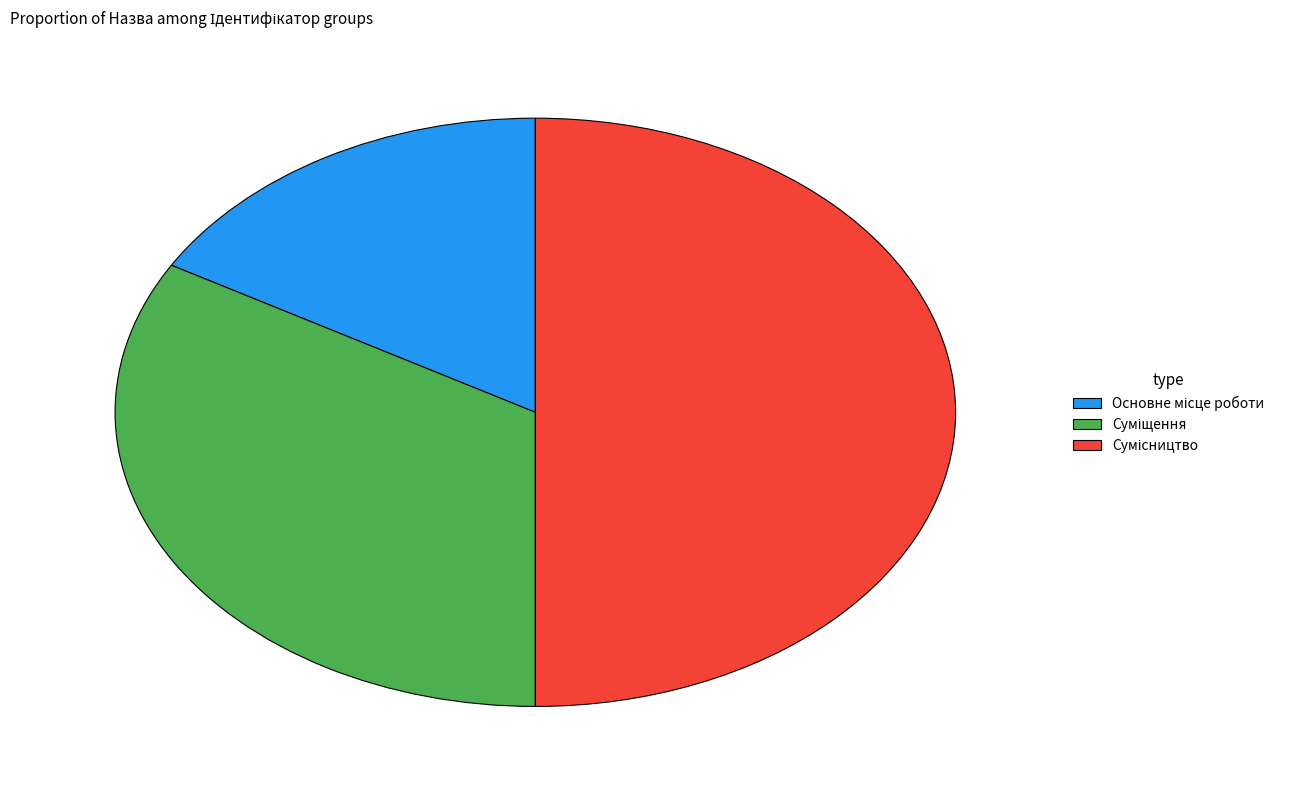

Count the number of slices in the pie.

3